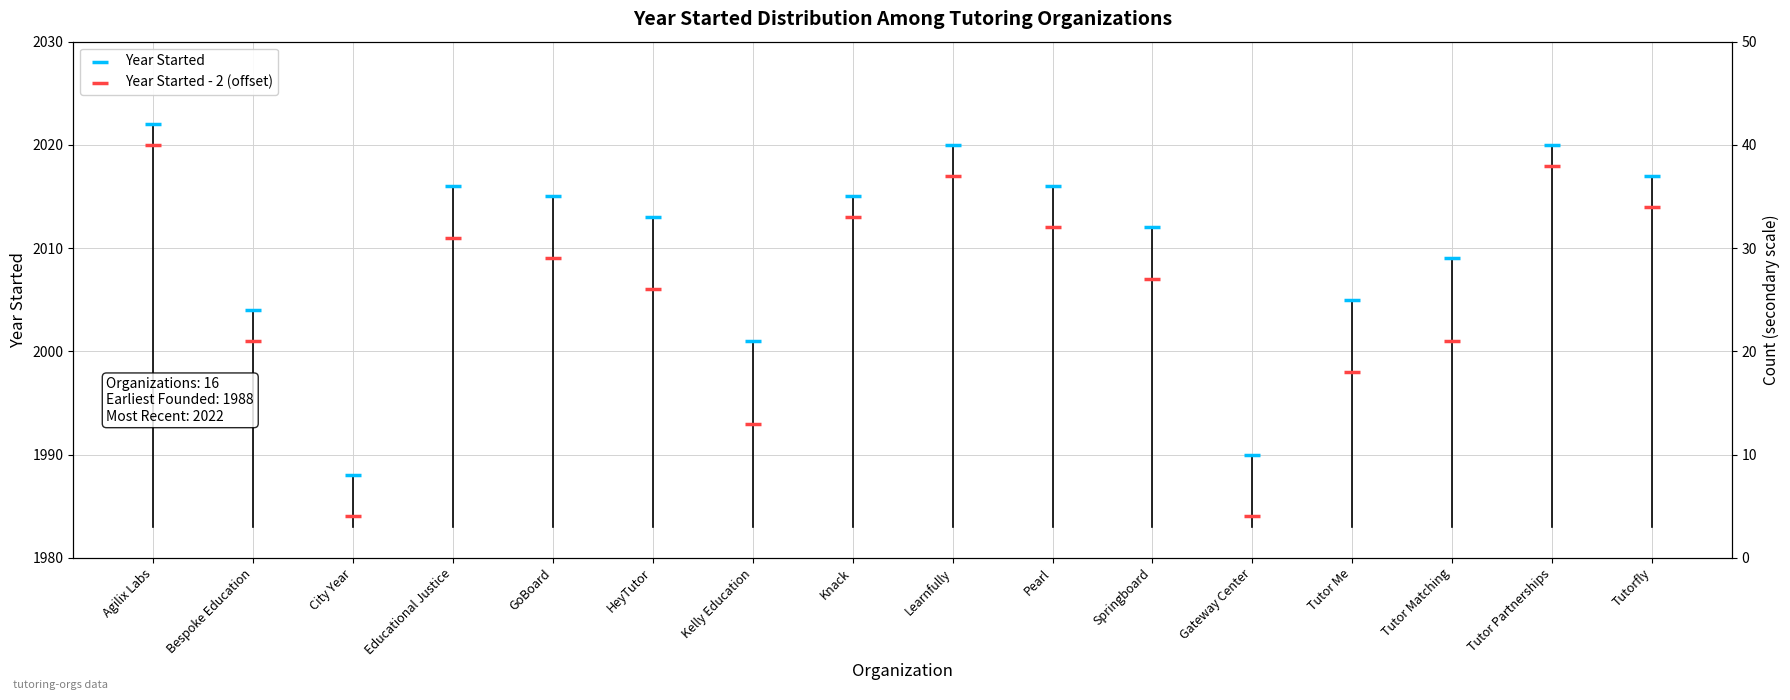

Which series has the largest total across all categories?

Year Started